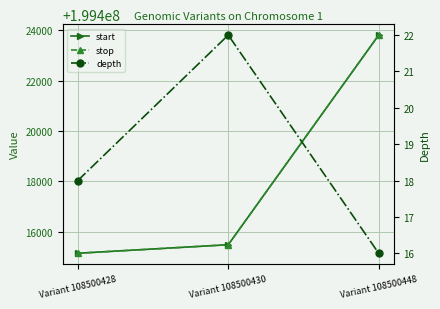

How many data points in stop are above 199415481?

1